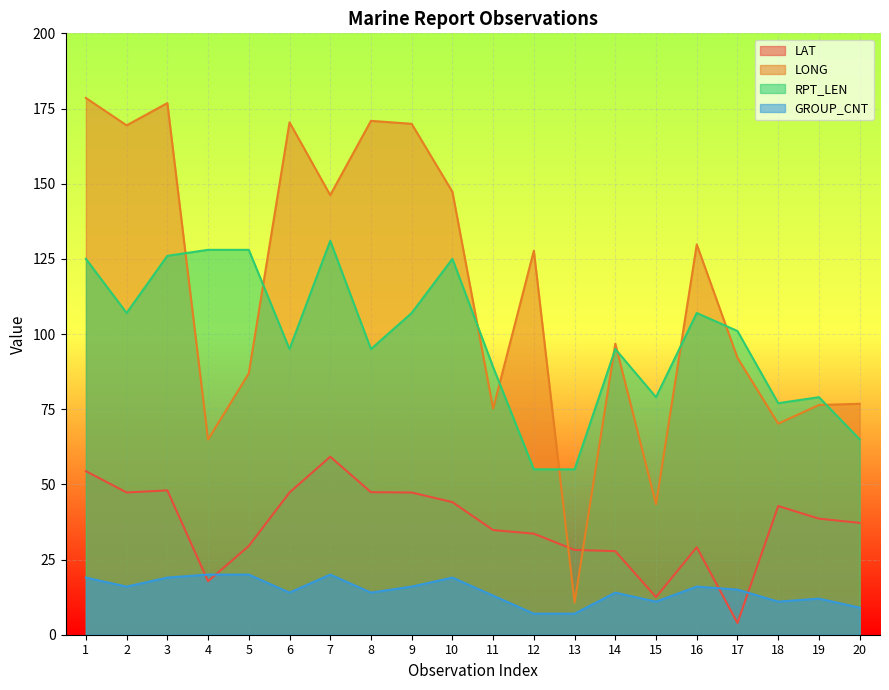

True or false: LONG has more than 2 points higher than both neighbors.

True